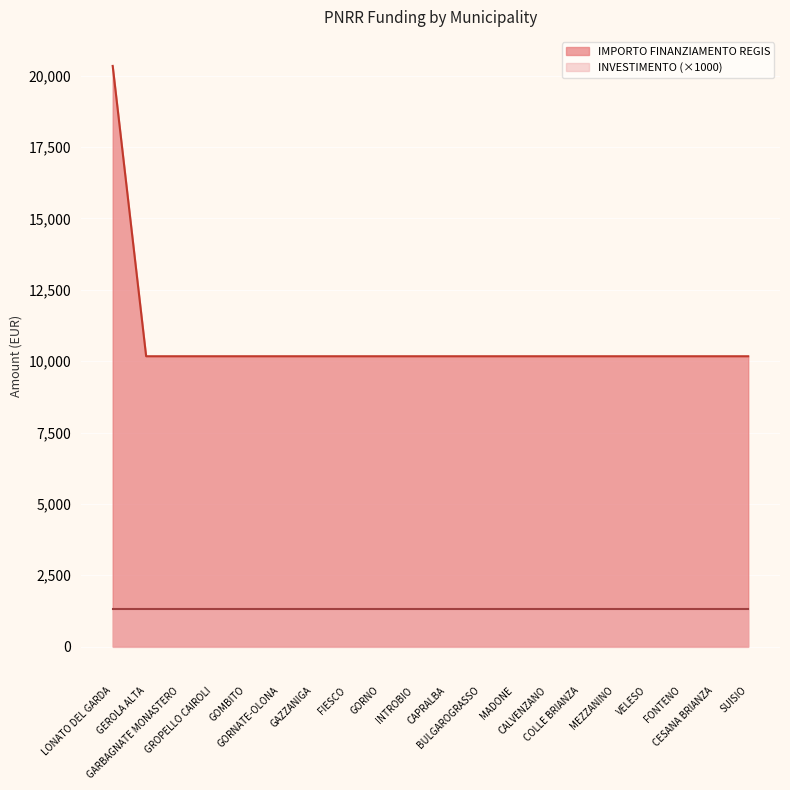

True or false: the data has more than 0 interior local peaks.

False